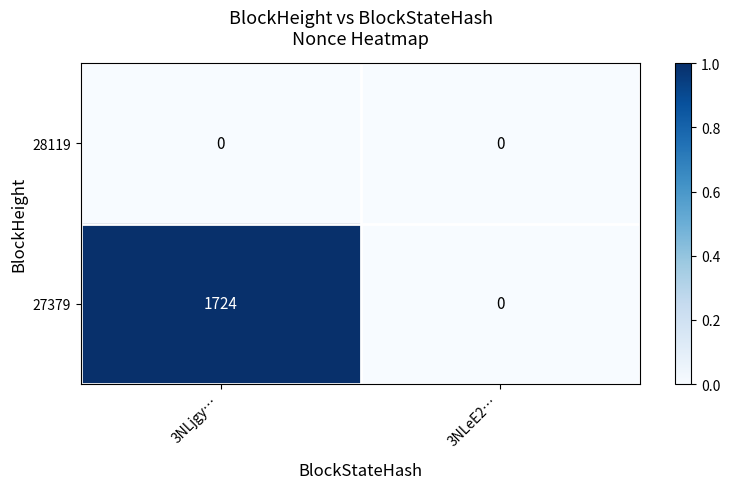

At which category is the sum across all series the highest?

3NLjgy…